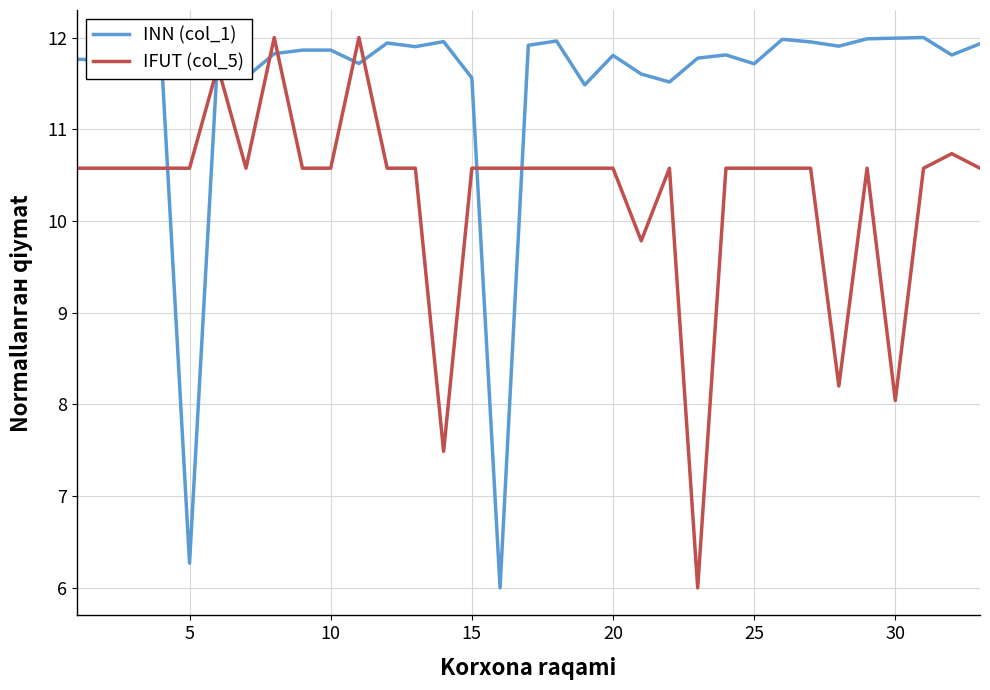

Which series has the largest total across all categories?

INN (col_1)